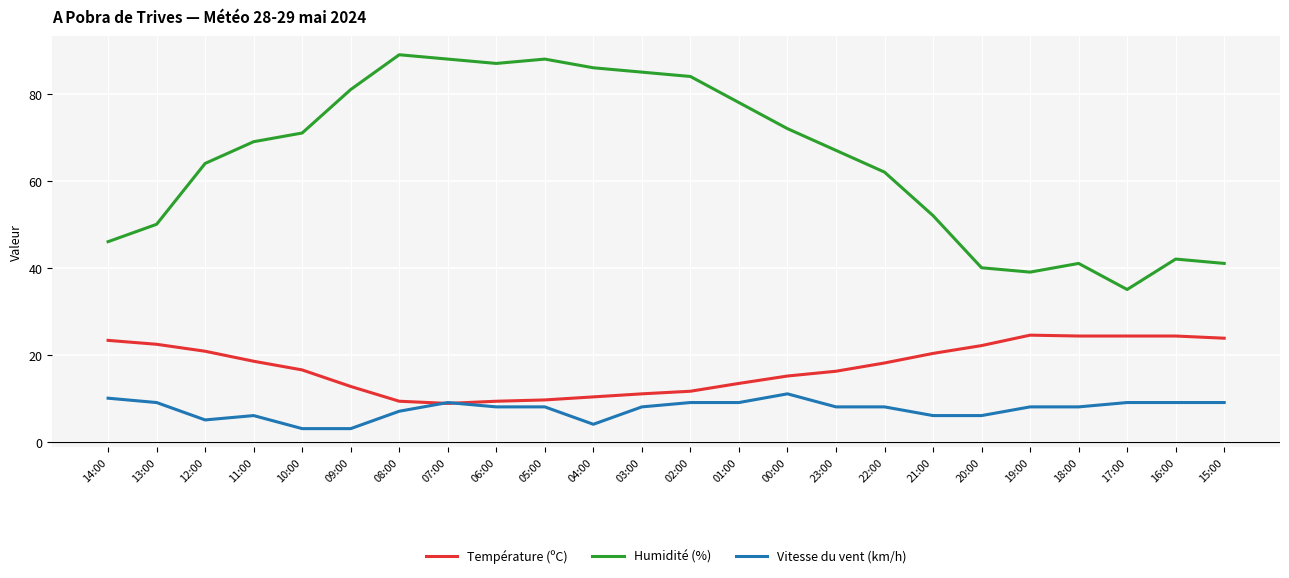

How many Vitesse du vent (km/h) values are between 6 and 9?

18